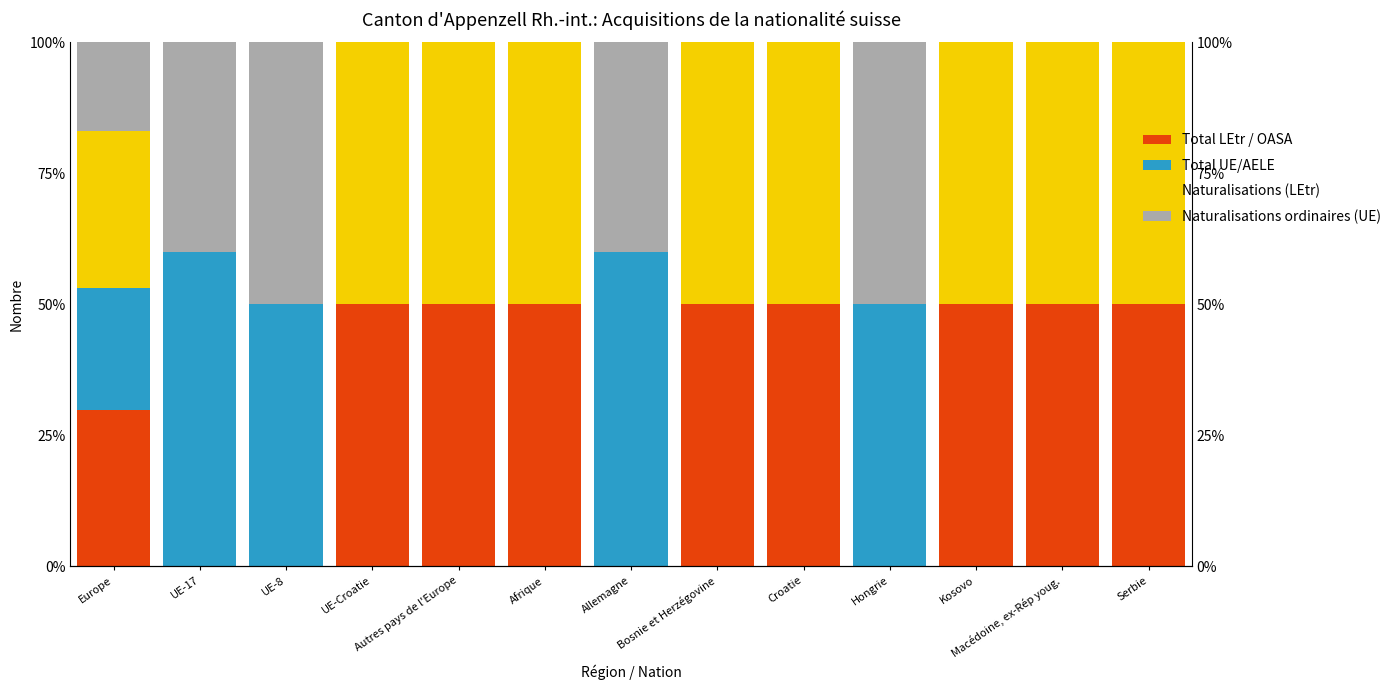

At Afrique, list the series in order from largest to smallest.

Total LEtr / OASA, Naturalisations (LEtr), Total UE/AELE, Naturalisations ordinaires (UE)